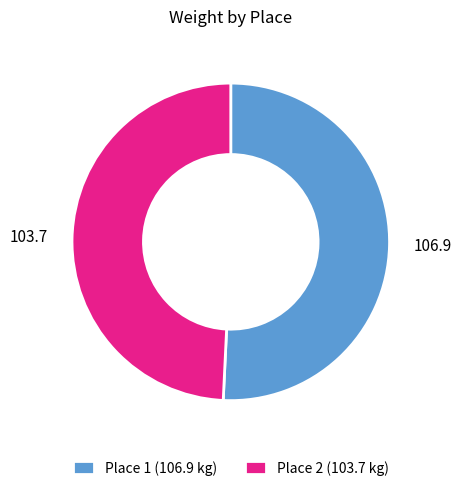

Combined, do 106.9 and 103.7 account for over 50%?

Yes